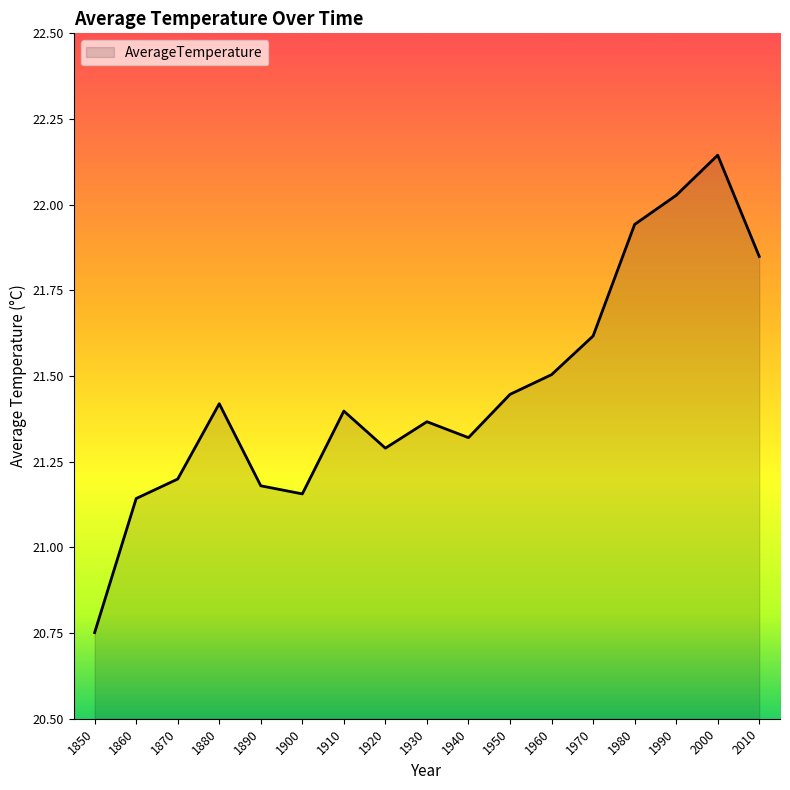

Where does the data first go above 21?

1860